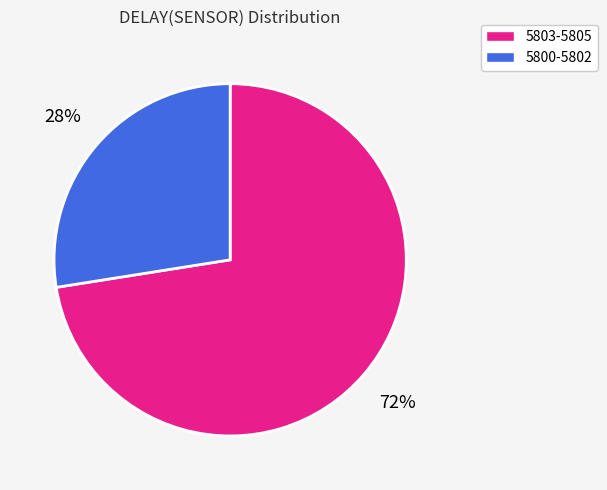

To the nearest percent, what is the average slice percentage?

50%